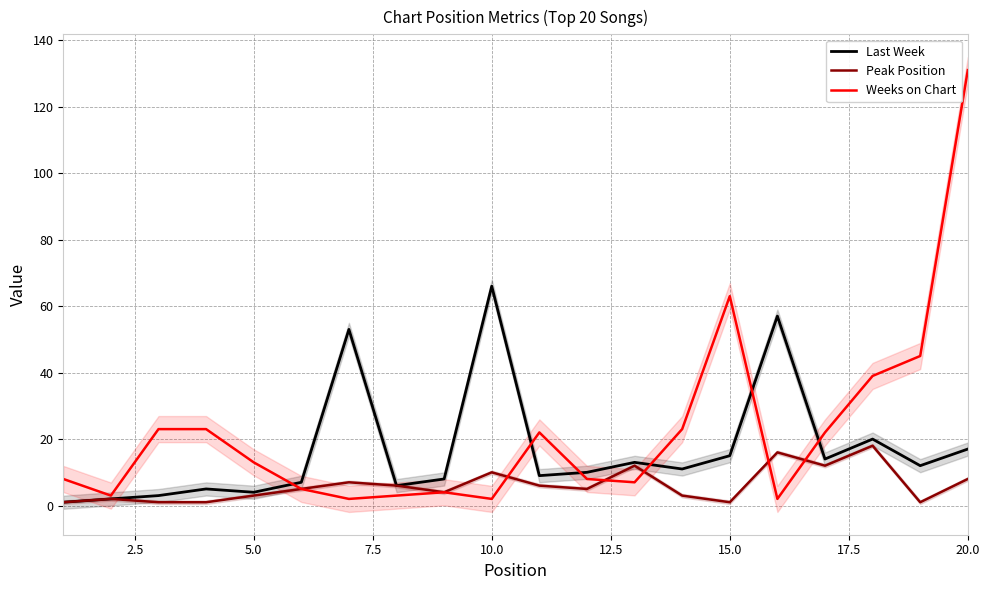

What is the highest value of the Weeks on Chart series?

131